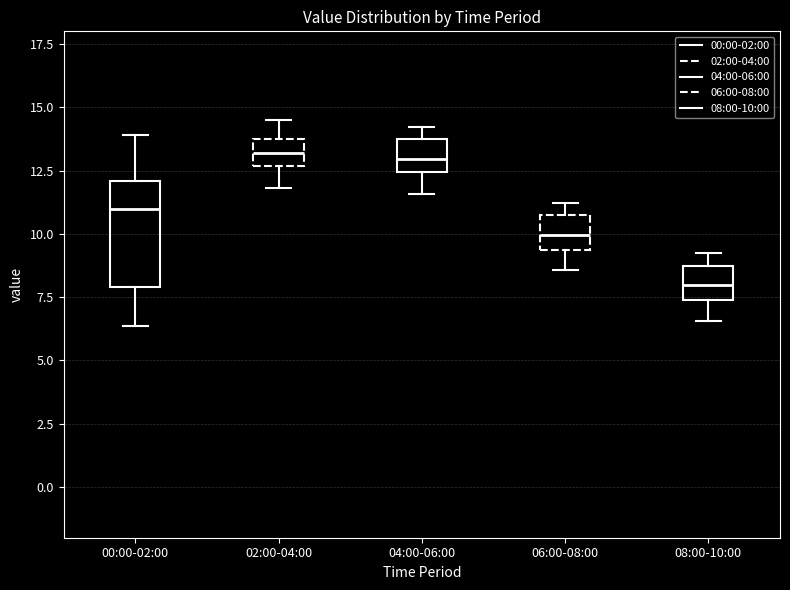

Reading left to right, transcribe this box plot: for each box, give where its median line is, the range the box spans, and where its two whiskers end, as read against the y-axis. The values are not printed on the chart, so give them approximately, as read against the axis.

00:00-02:00: median 11.0, box 8.0 to 12.0, whiskers 6.5 to 14.0
02:00-04:00: median 13.0, box 12.5 to 13.5, whiskers 12.0 to 14.5
04:00-06:00: median 13.0, box 12.5 to 13.5, whiskers 11.5 to 14.0
06:00-08:00: median 10.0, box 9.5 to 10.5, whiskers 8.5 to 11.0
08:00-10:00: median 8.0, box 7.5 to 8.5, whiskers 6.5 to 9.0